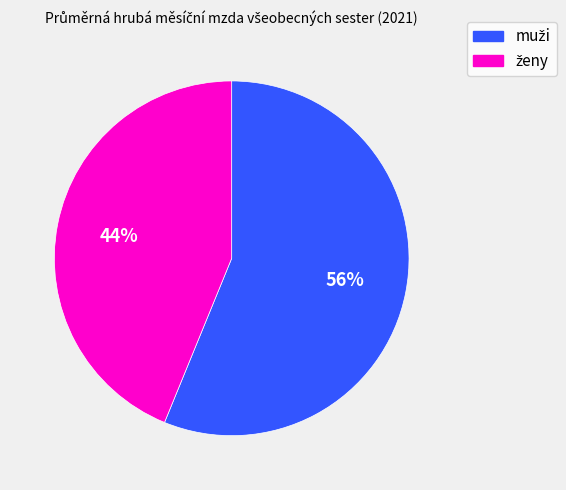

To the nearest percent, what is the average slice percentage?

50%